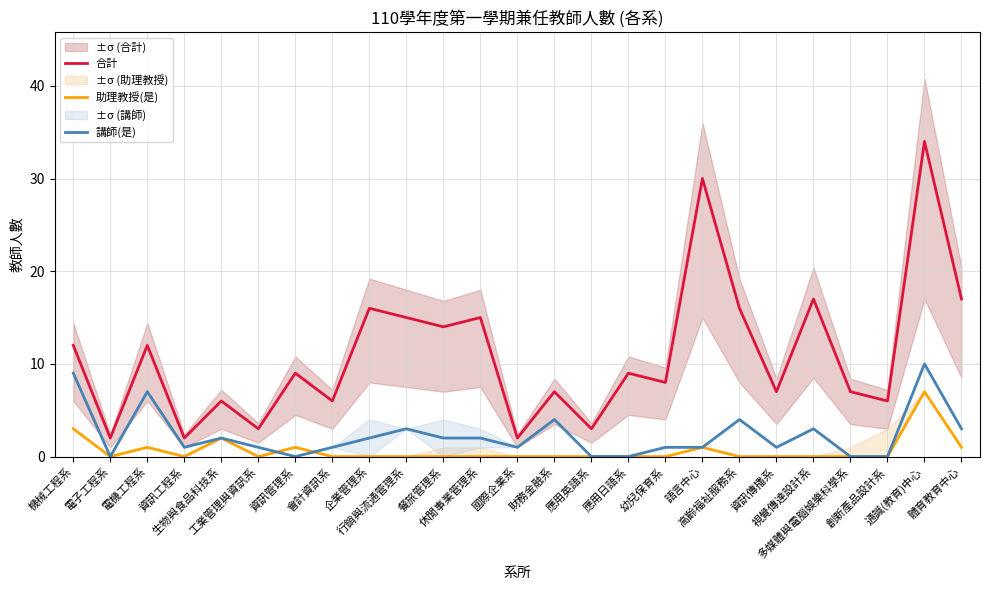

Rank the series by their average value, from lowest to highest.

助理教授(是), 講師(是), 合計